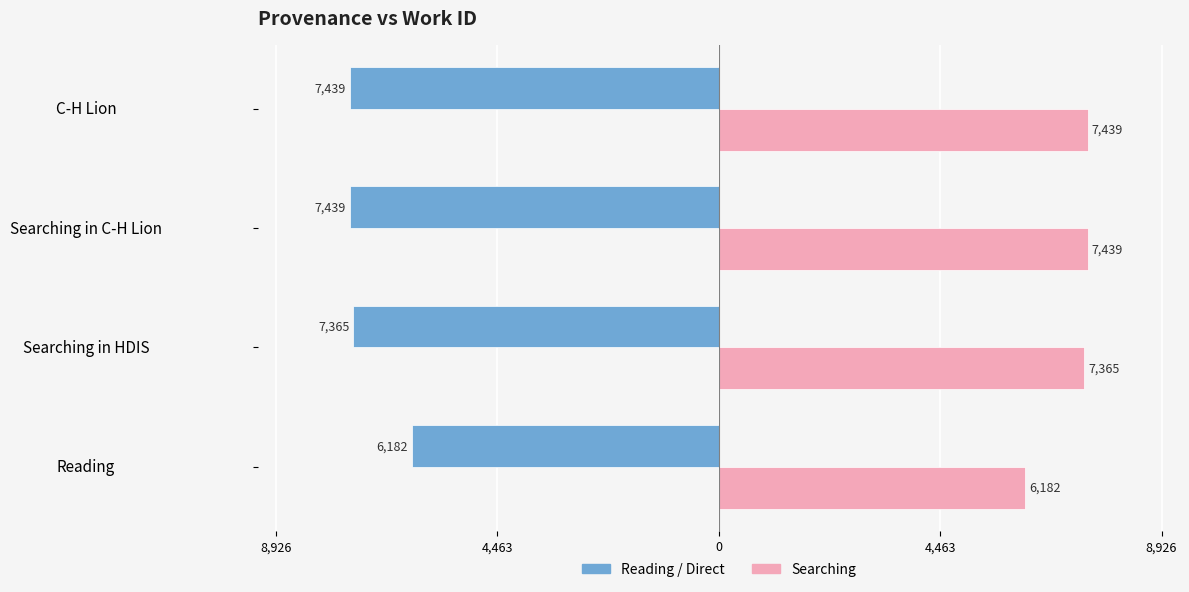

What are all the series names shown in the legend?

Reading / Direct, Searching